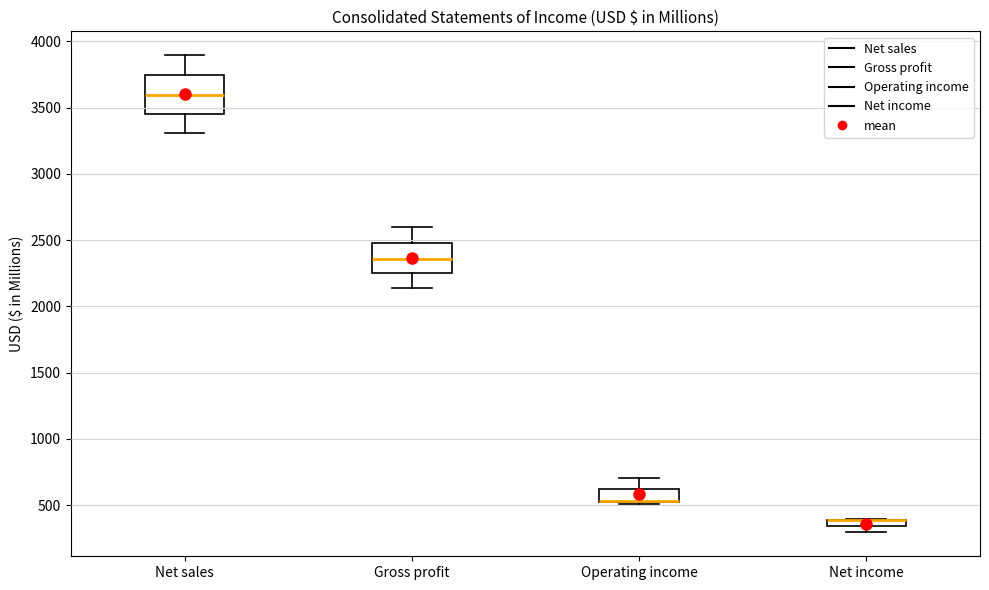

Where does the upper whisker of the box for Operating income end on the y-axis? The values are not printed on the chart, so give them approximately, as read against the axis.

700